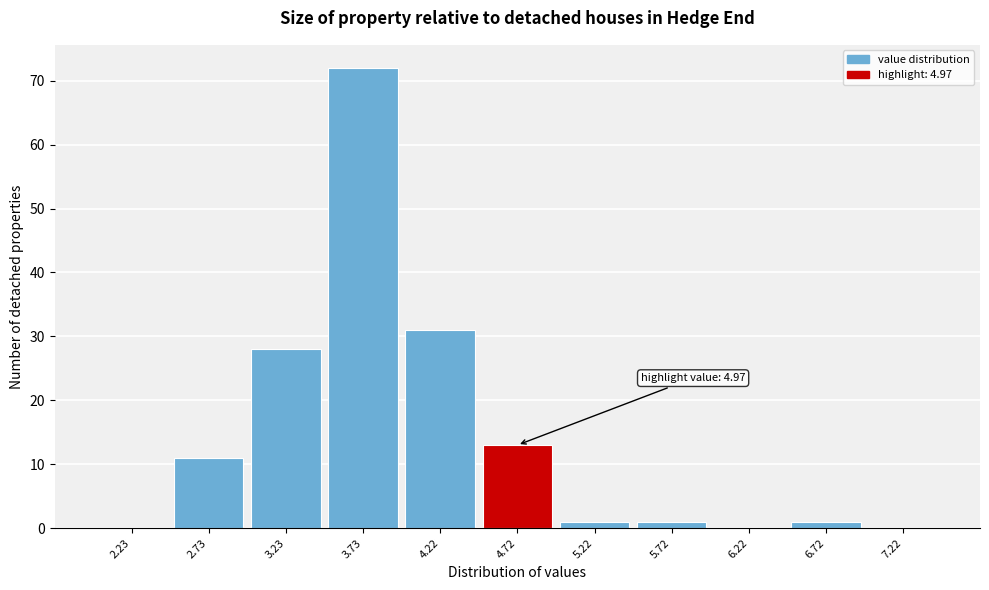

Which range on the x-axis has the tallest bar?

3.5 to 4.0